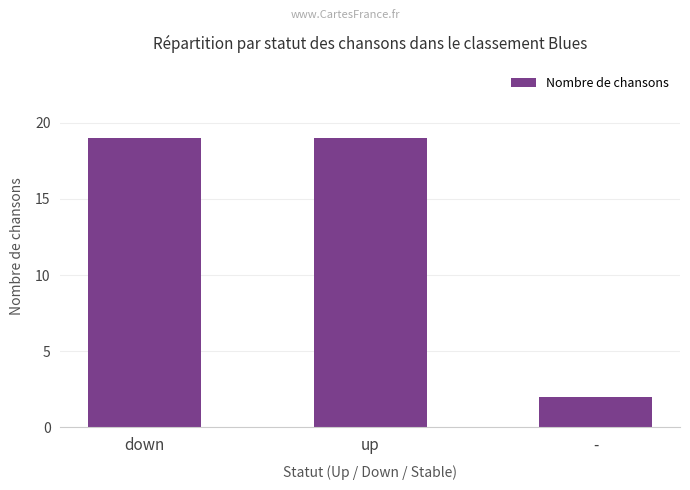

What is the greatest value displayed?

19